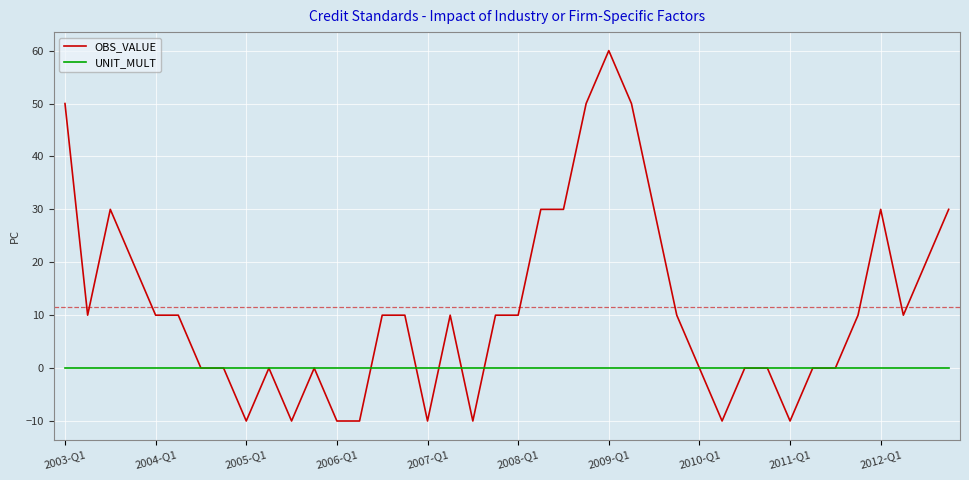

What is the minimum value for OBS_VALUE?

-10